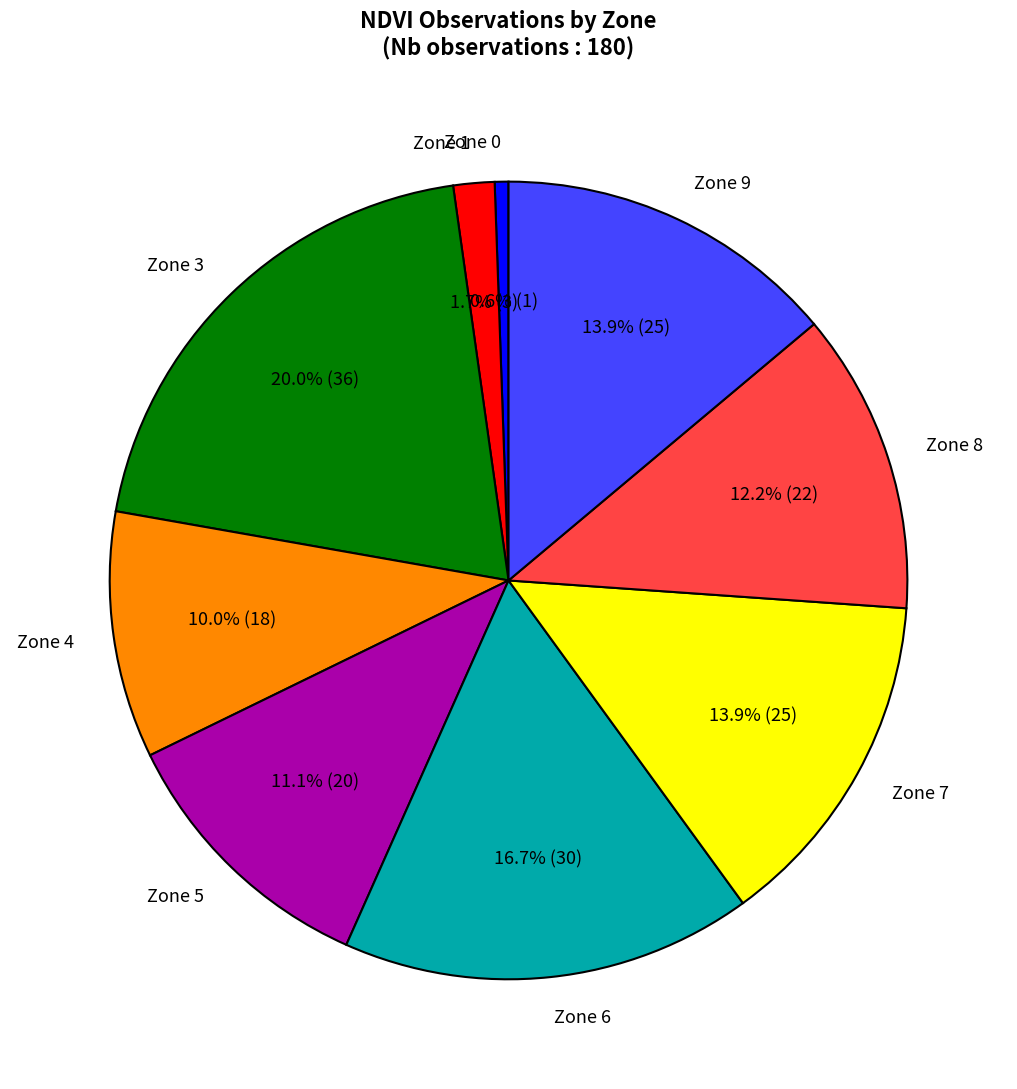

To the nearest percent, what portion does Zone 9 represent?

14%